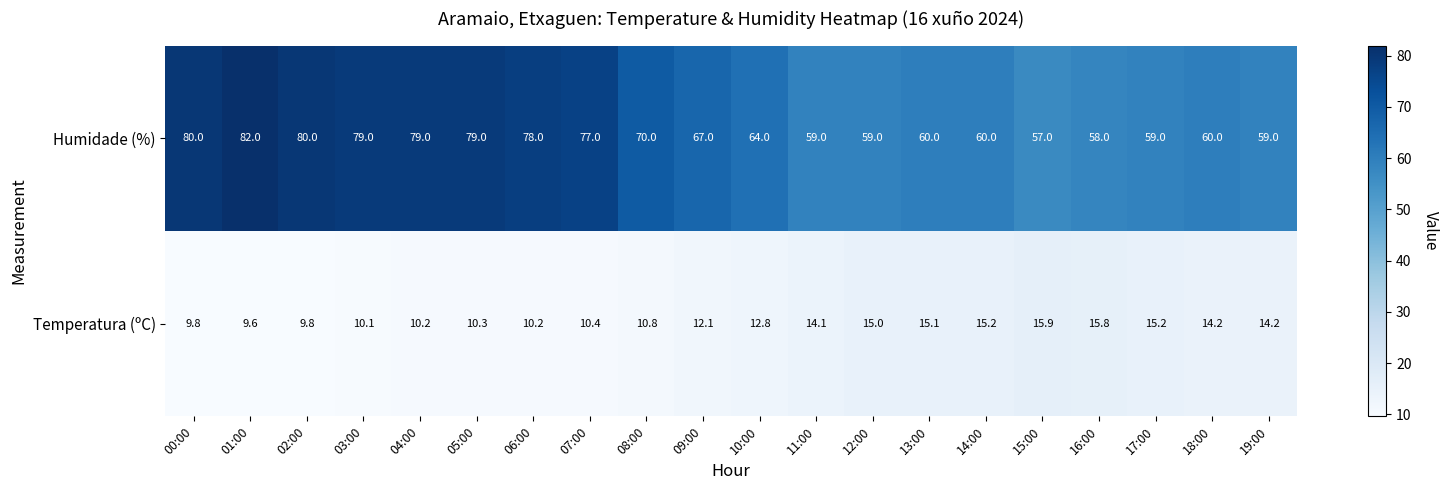

At which label does Temperatura (ºC) first exceed 12?

09:00